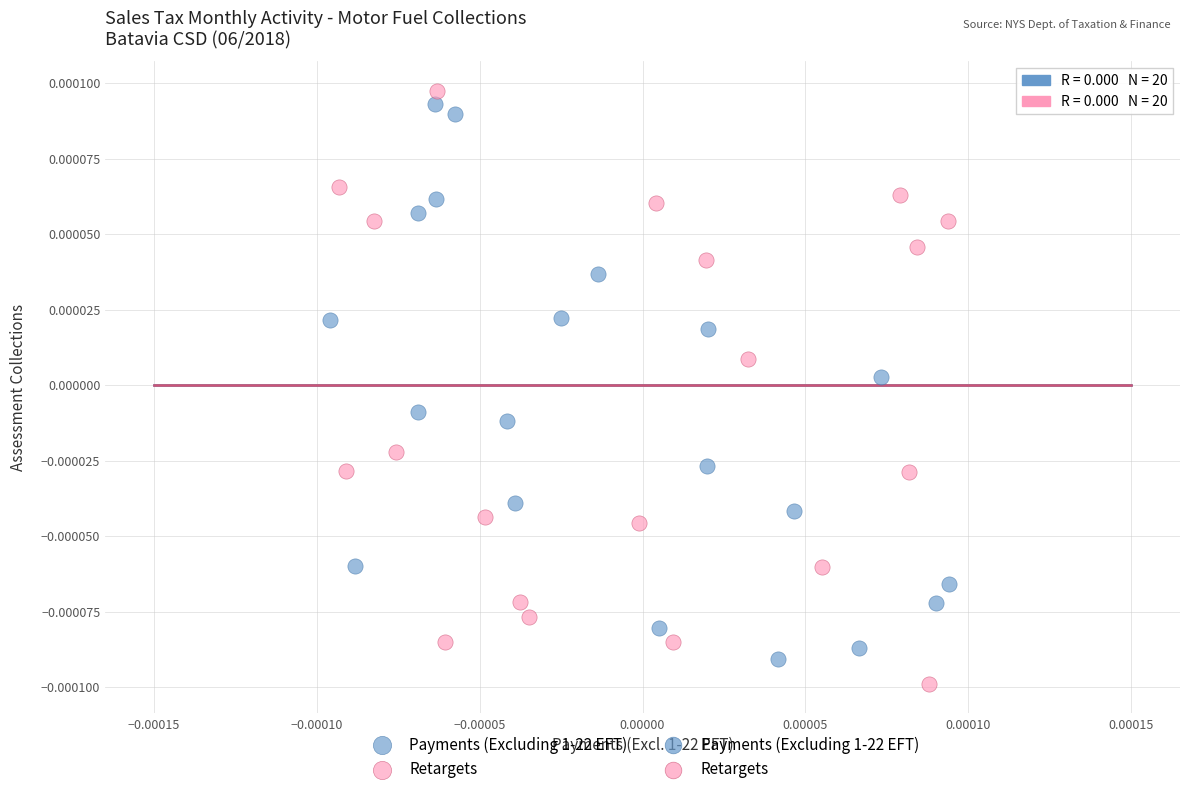

Which series has the widest spread of Y values?

Retargets